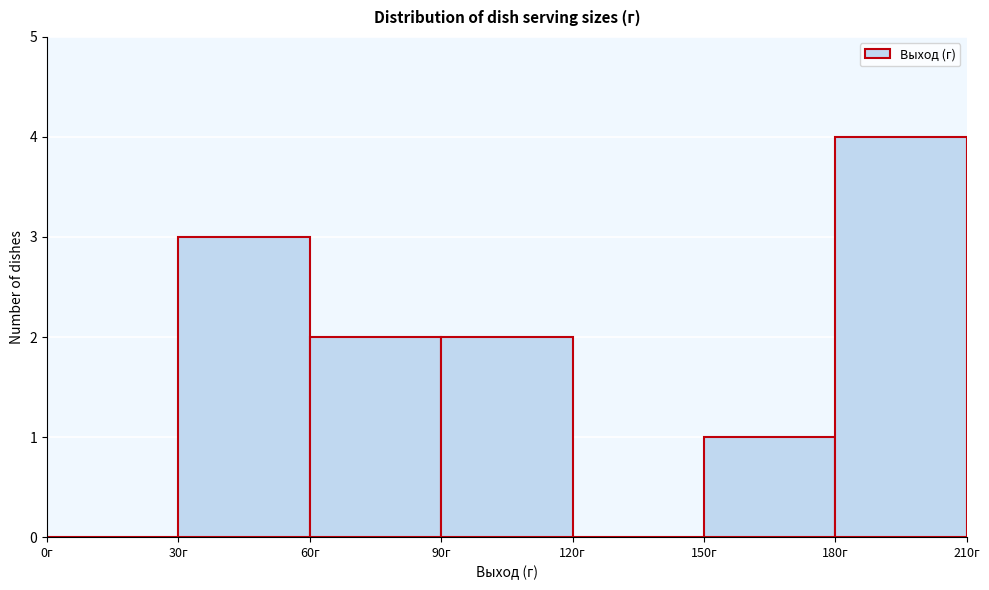

How tall is the bar that spans 180 to 210 on the x-axis? The values are not printed on the chart, so give them approximately, as read against the axis.

4